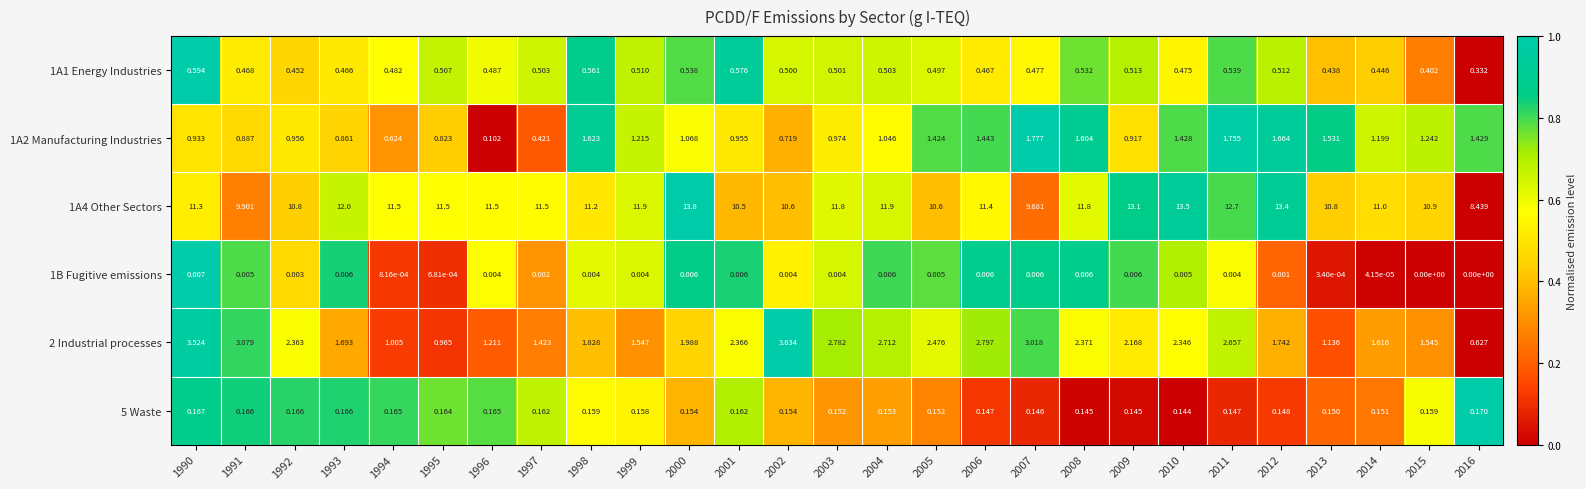

Is the value of 1B Fugitive emissions at 2015 greater than the value of 1A2 Manufacturing Industries at 1990?

No